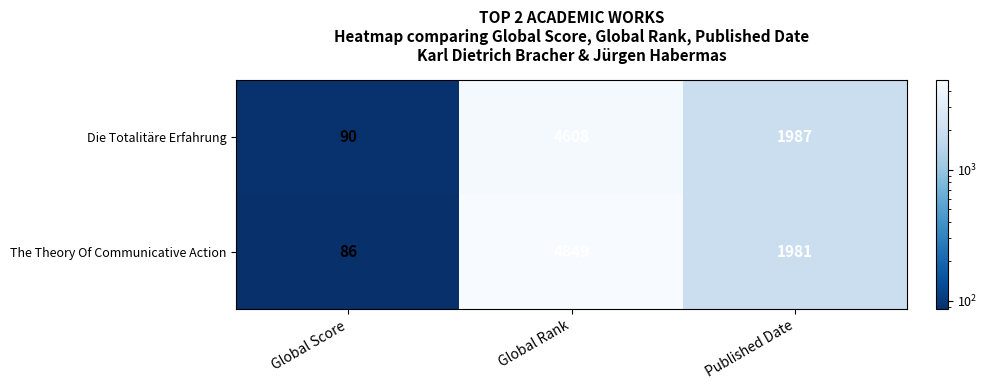

How many categories are shown in the chart?

3